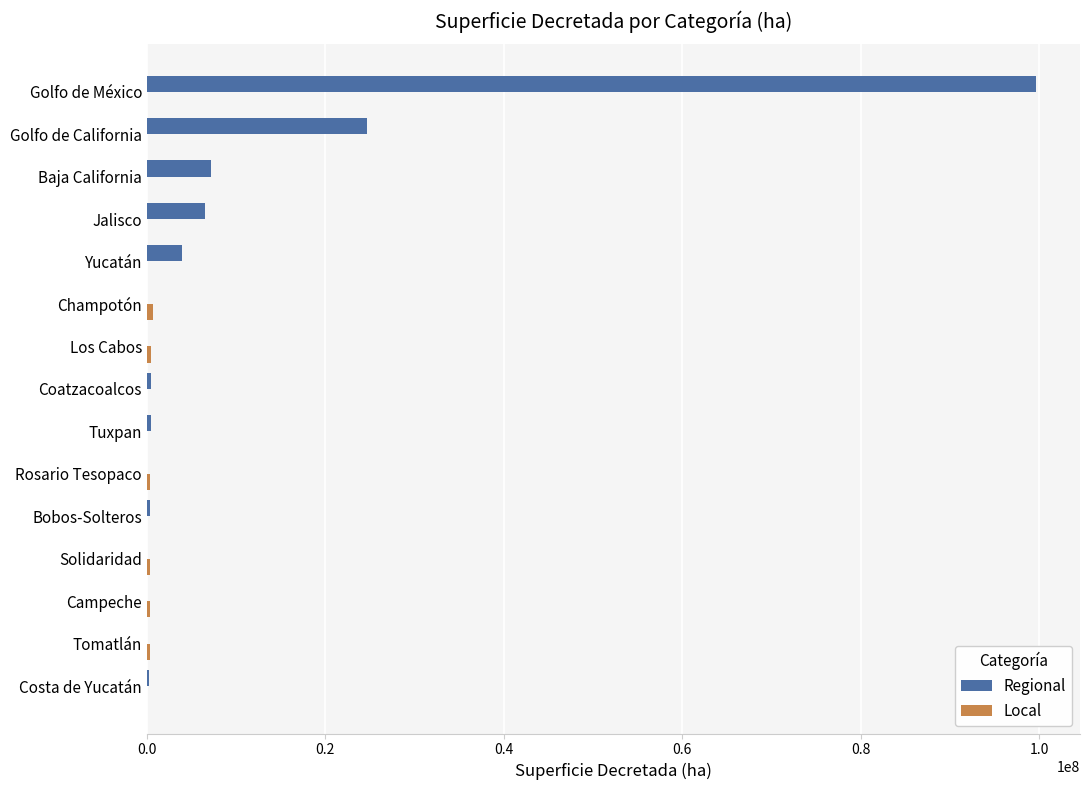

What is the maximum value shown in the chart?

99580538